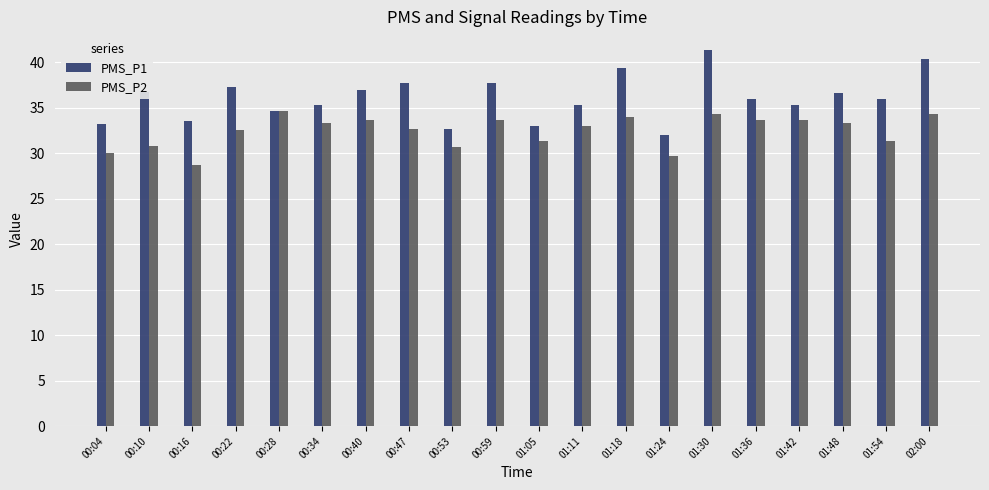

What is the difference between the highest and lowest values at 01:18?

5.3